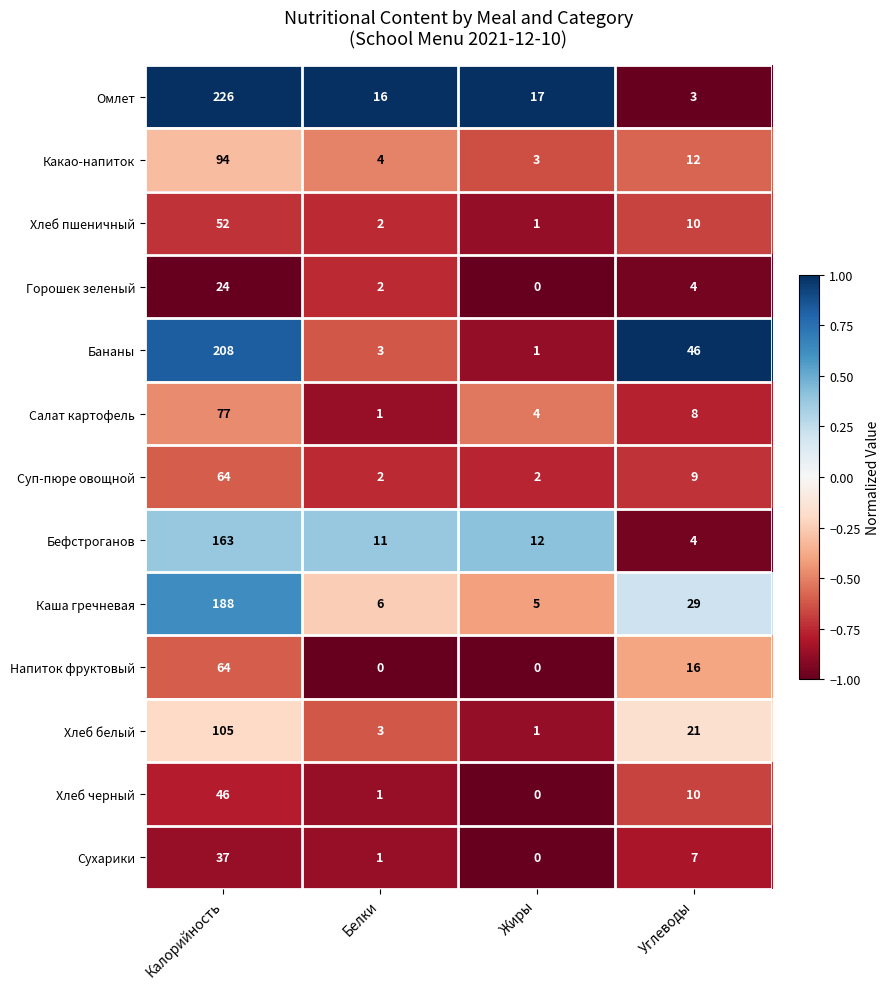

What is the smallest value displayed?

0